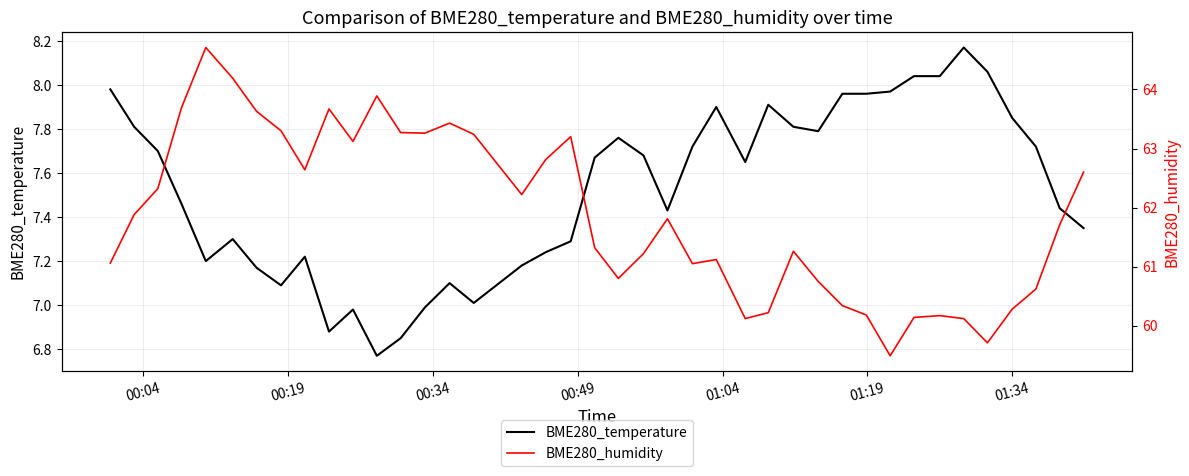

How many lines are shown in the chart?

2